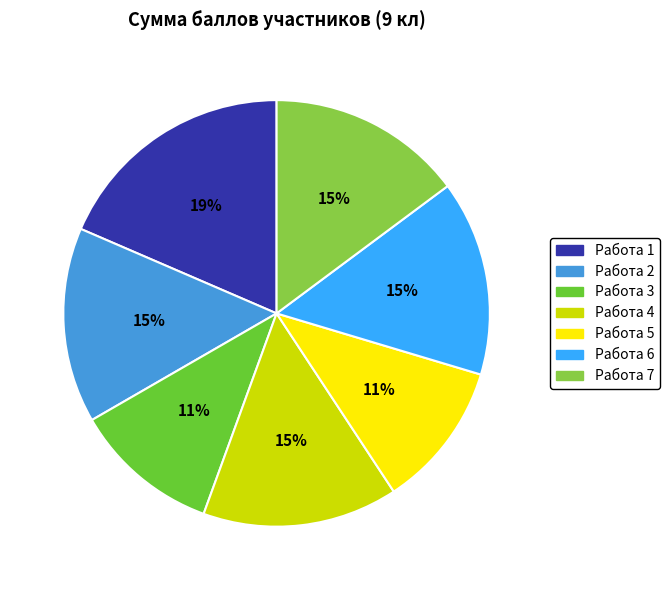

What is the largest slice in the pie chart?

Работа 1